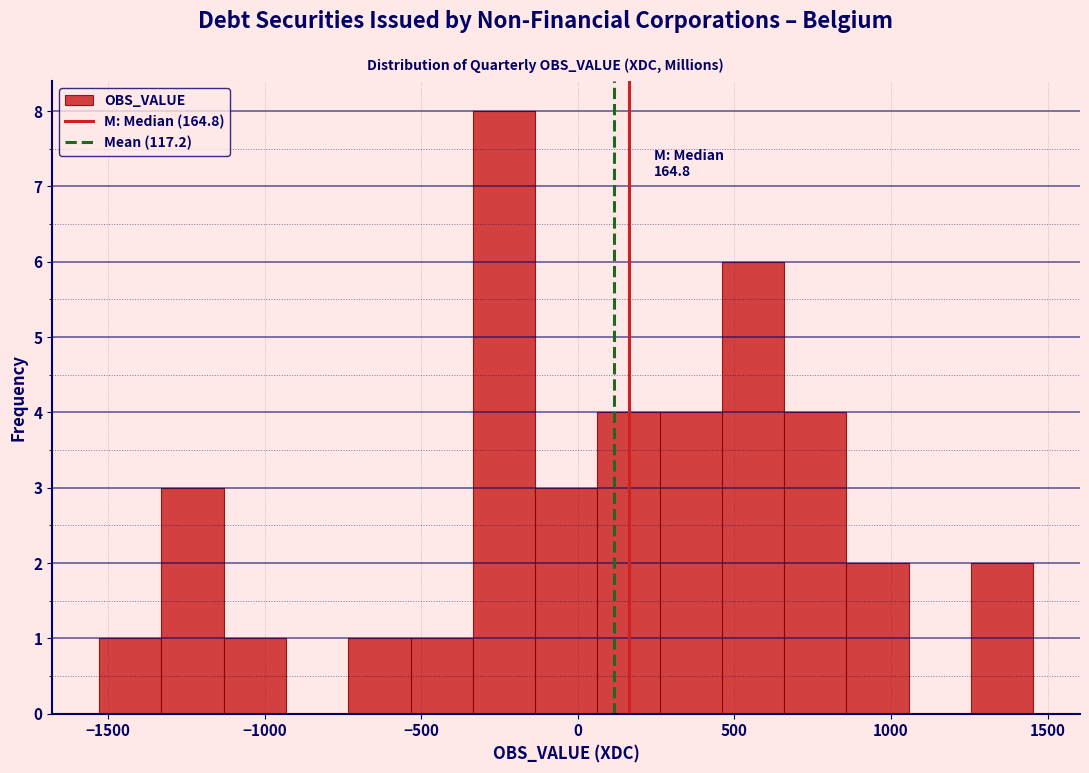

Read against the x-axis, roughly where is the centre of the tallest bar?

-250